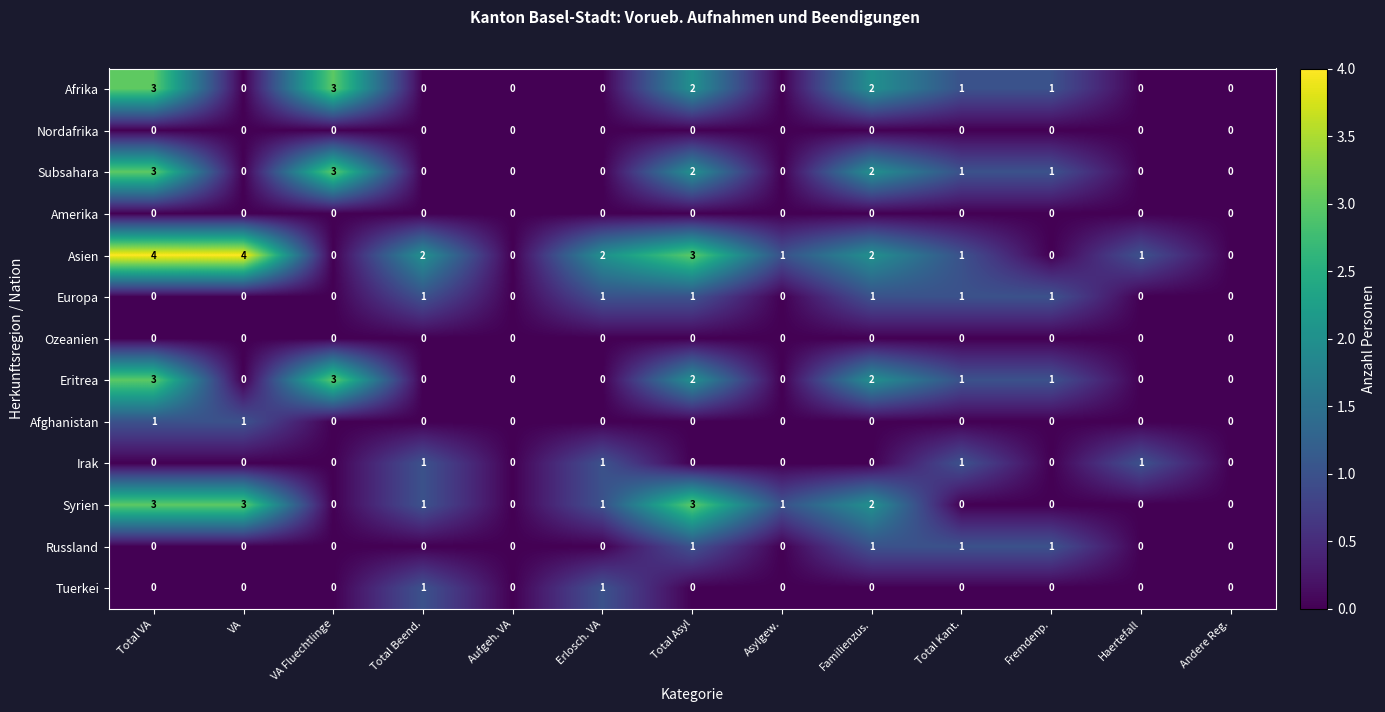

At which category is the sum across all series the highest?

Total VA